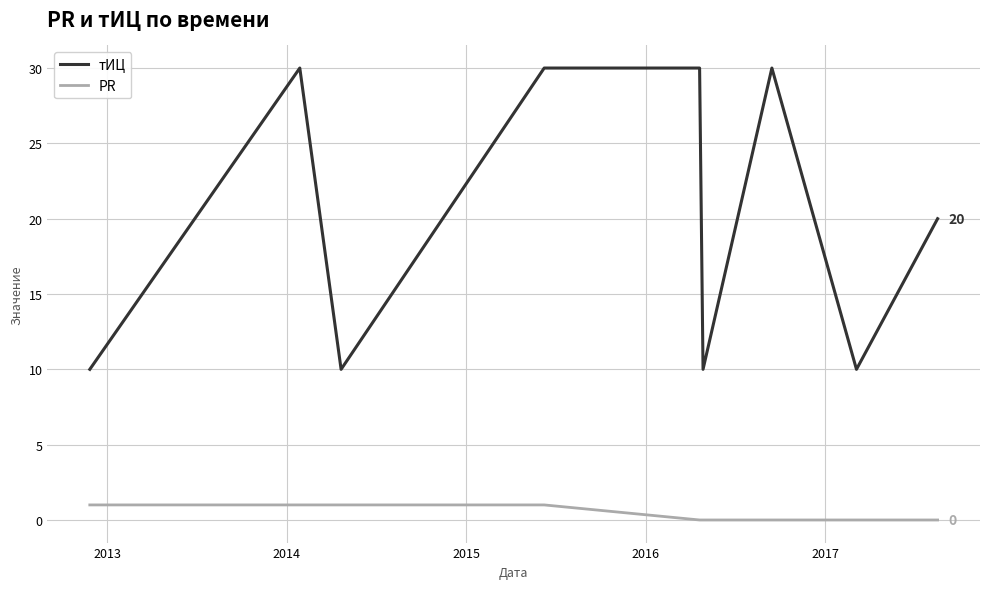

List the series in order of their peak value, lowest first.

PR, тИЦ